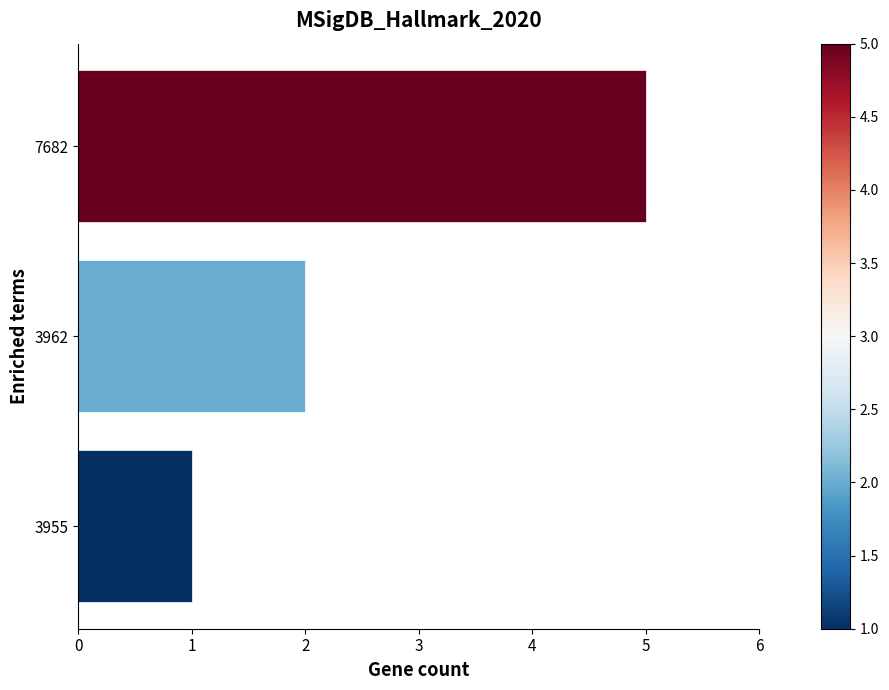

Count the number of data series in this chart.

1